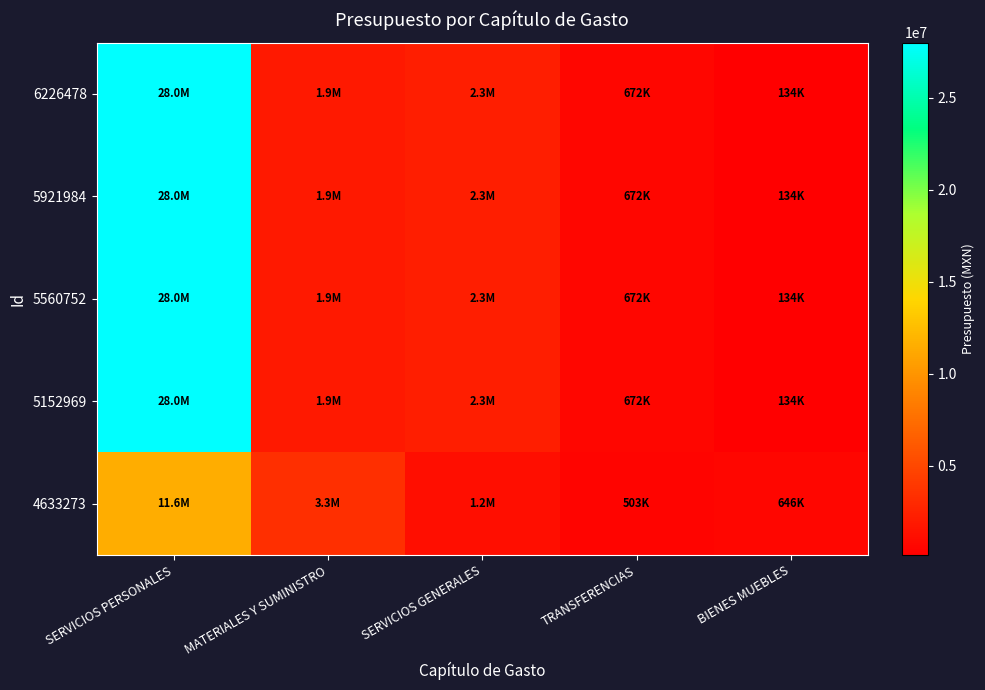

What is the total value across all series at SERVICIOS GENERALES?

10237326.9